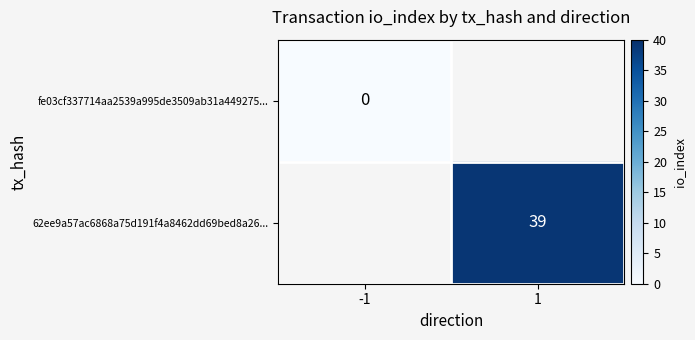

Is the value of fe03cf337714aa2539a995de3509ab31a449275... at -1 greater than the value of 62ee9a57ac6868a75d191f4a8462dd69bed8a26... at 1?

No